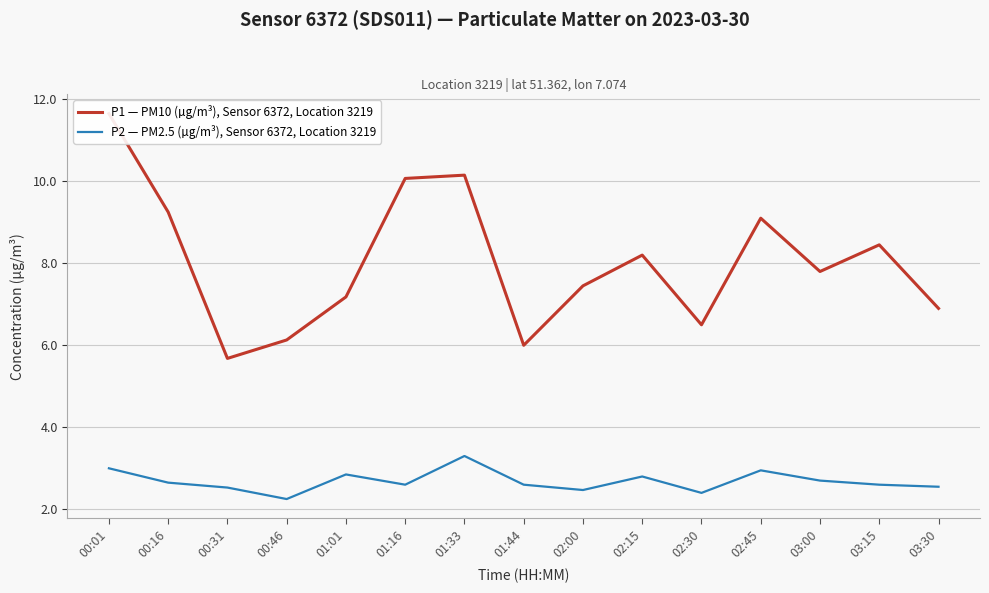

Count the number of data series in this chart.

2